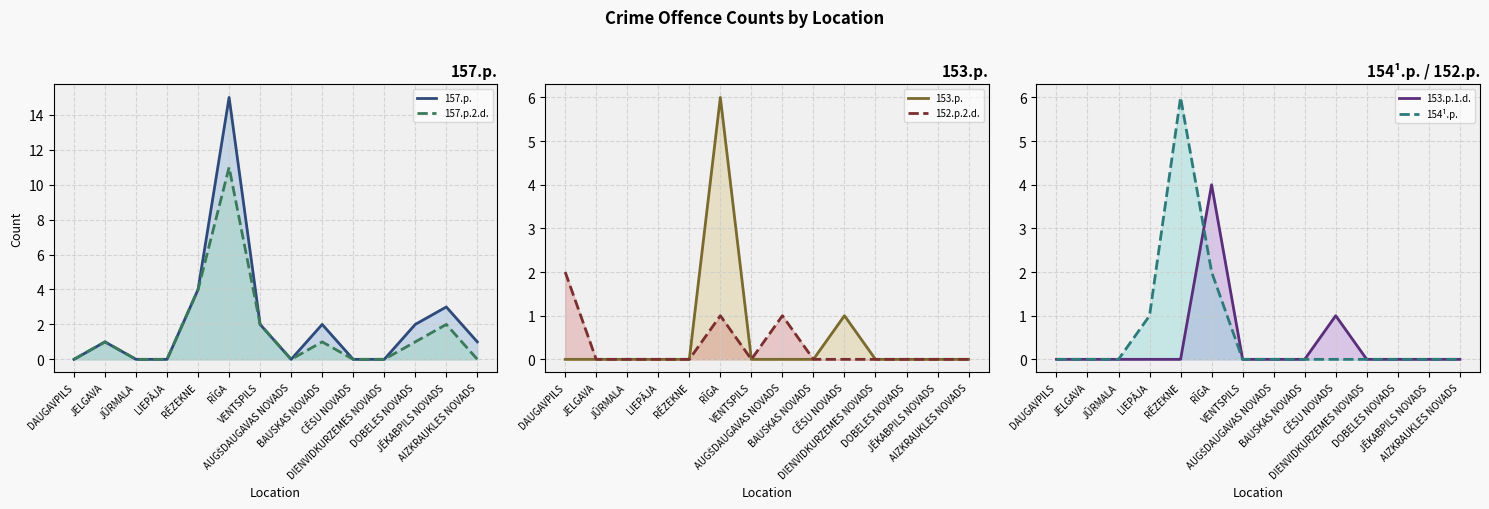

At which category is the sum across all series the highest?

RĪGA